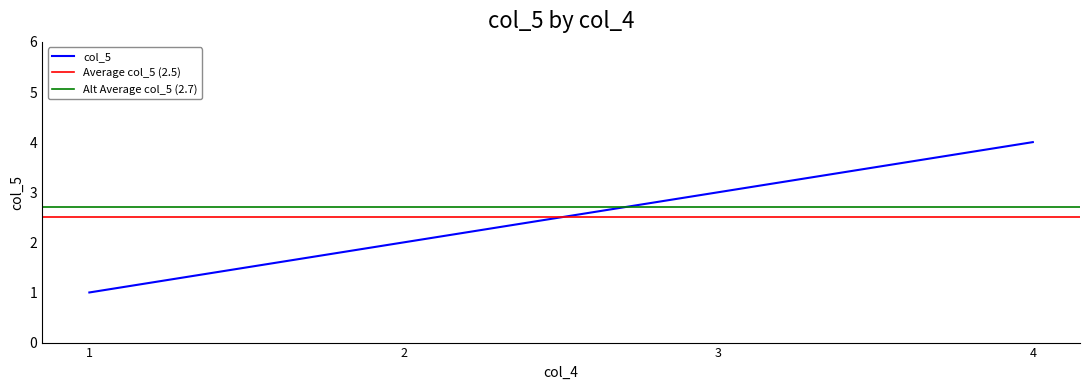

The value of col_5 at 2 is 1. True or false?

False